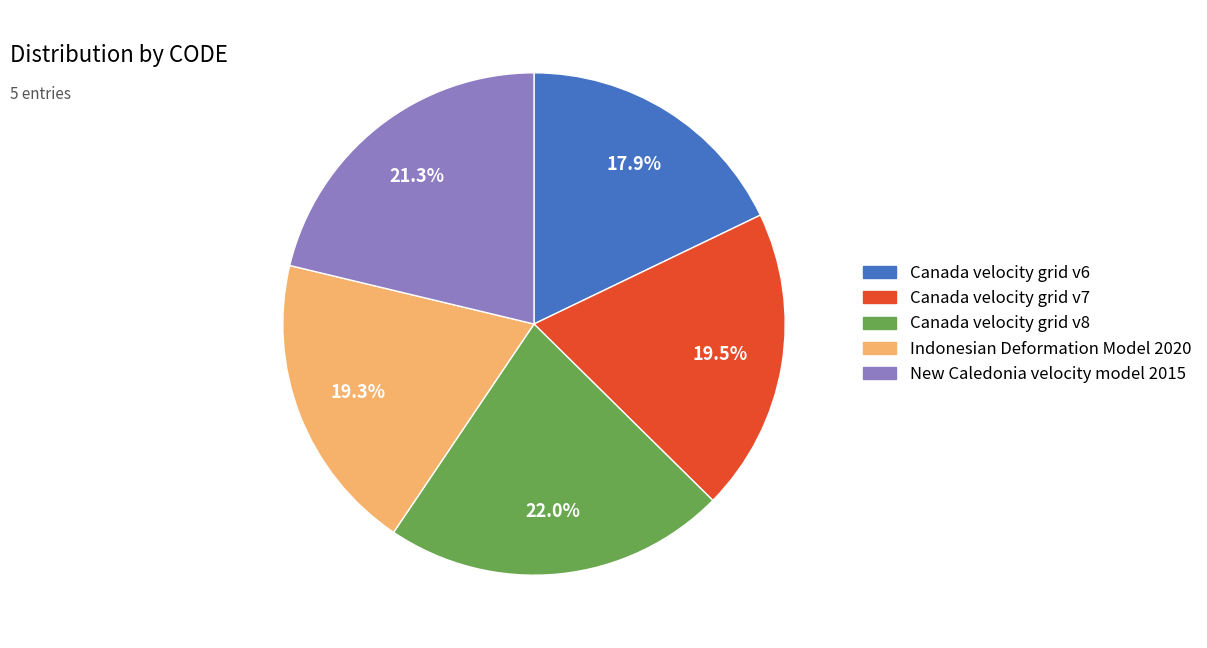

How much of the chart is everything except Canada velocity grid v7?

80.5%